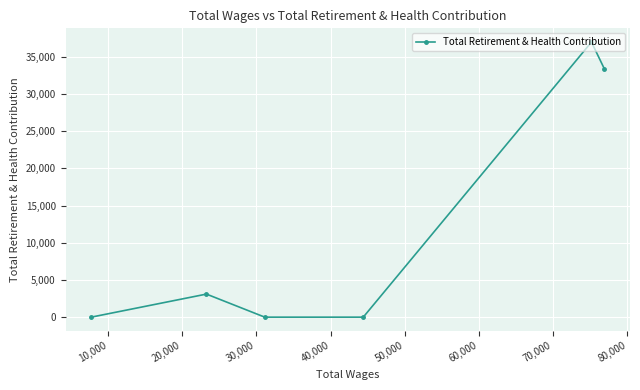

How many data points does each series have?

6